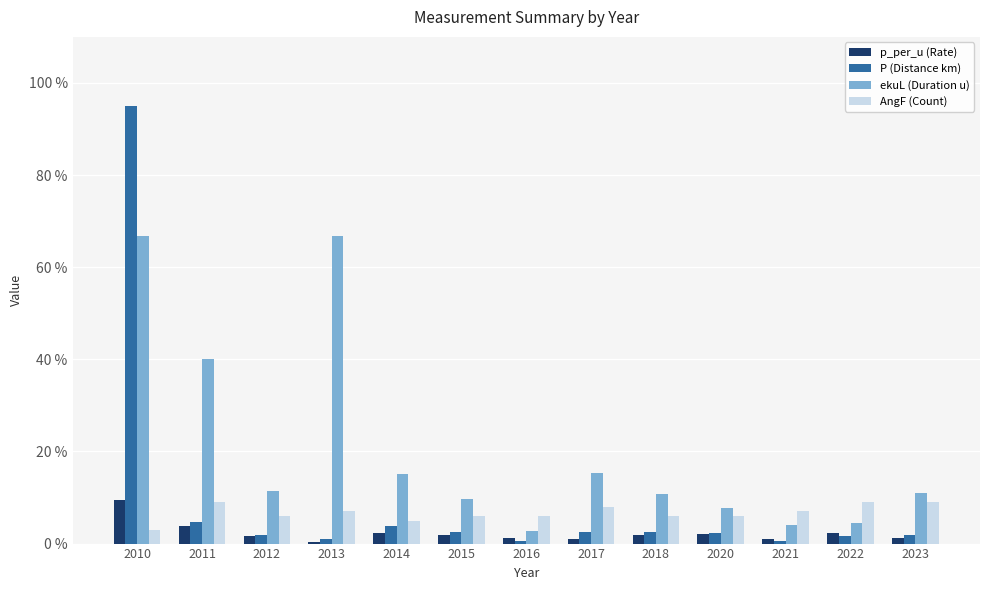

Which series changed the most between 2013 and 2016?

ekuL (Duration u)